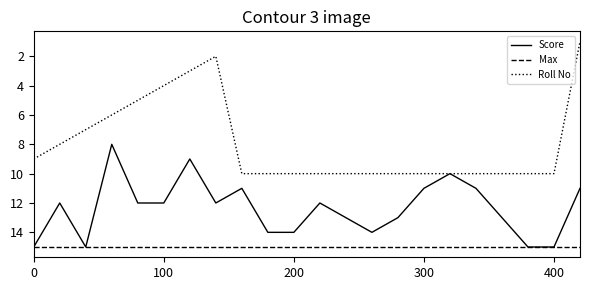

True or false: Max and Roll No intersect in this chart.

False